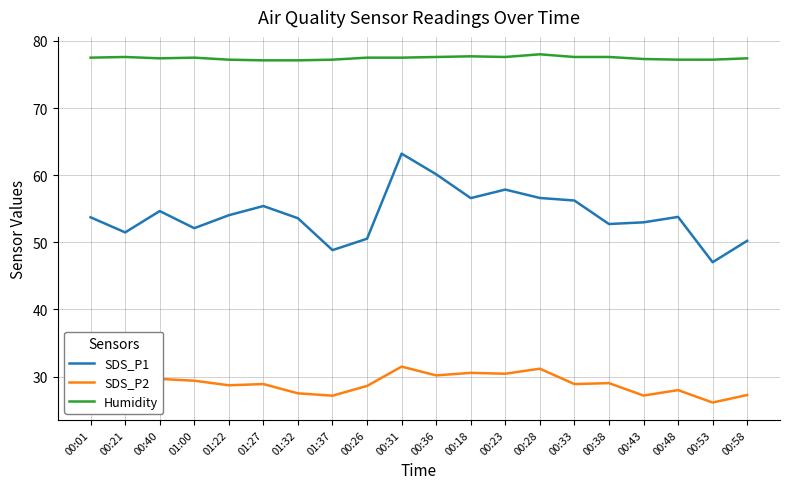

What is the spread (max minus min) of values at 00:31?

46.0